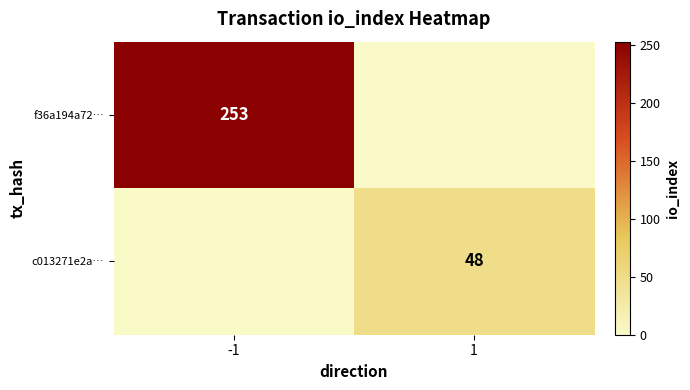

Which category has the lowest value across all series?

1